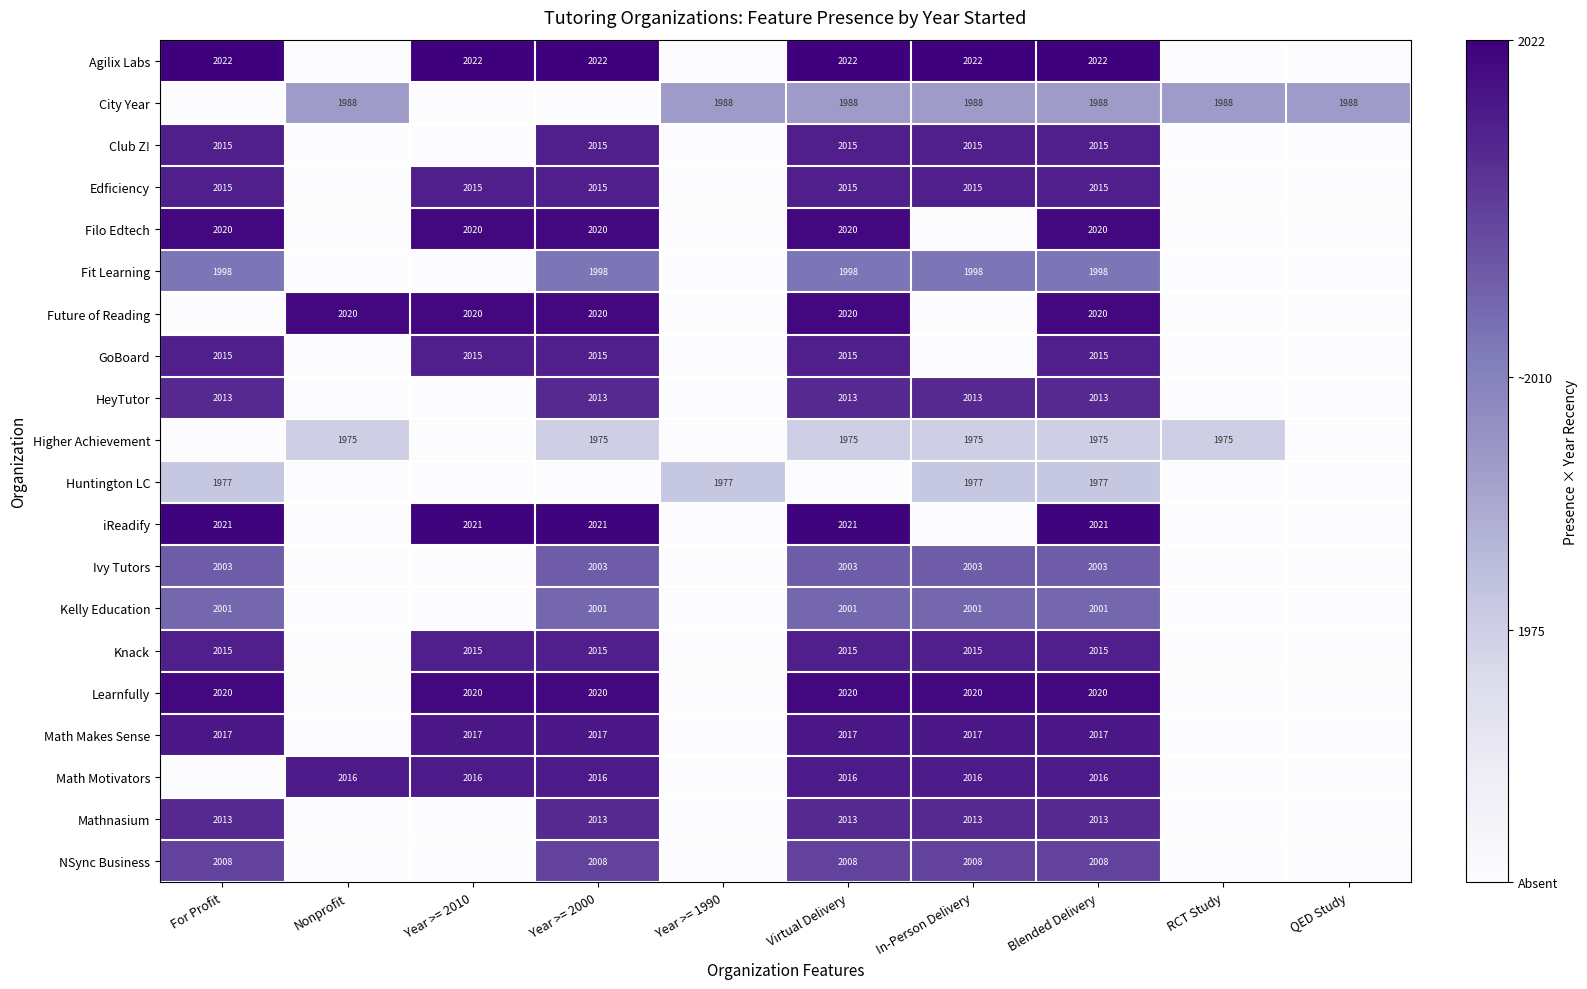

The Agilix Labs series shows 608 at Virtual Delivery. True or false?

False